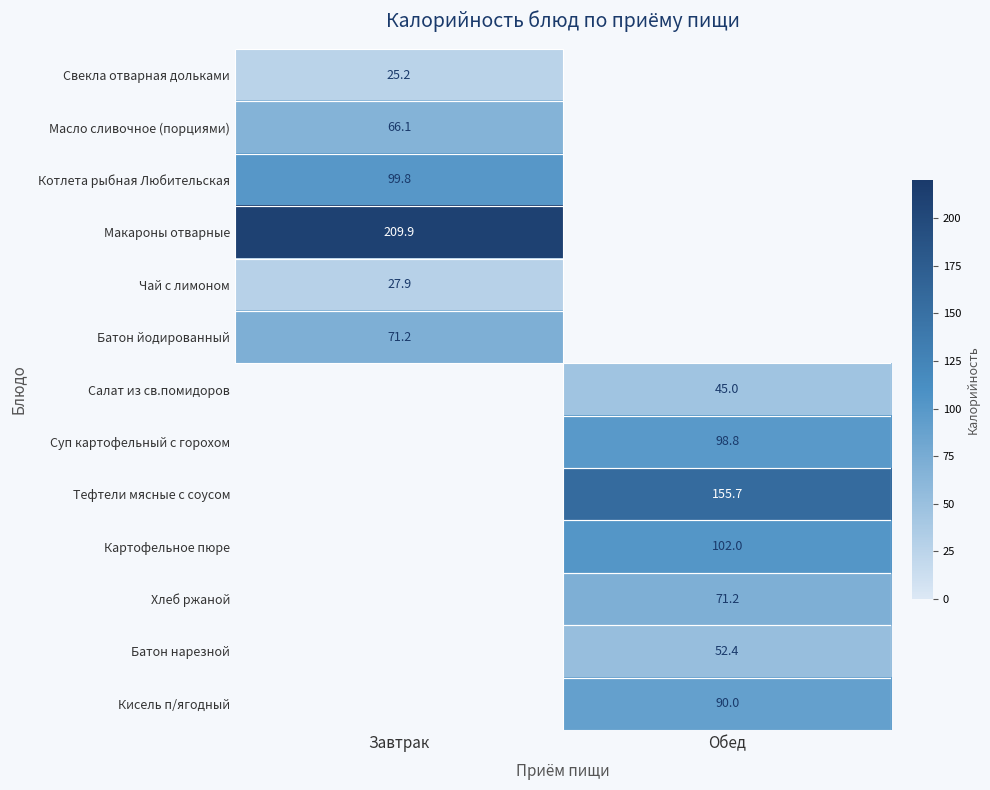

What is the greatest value displayed?

209.9